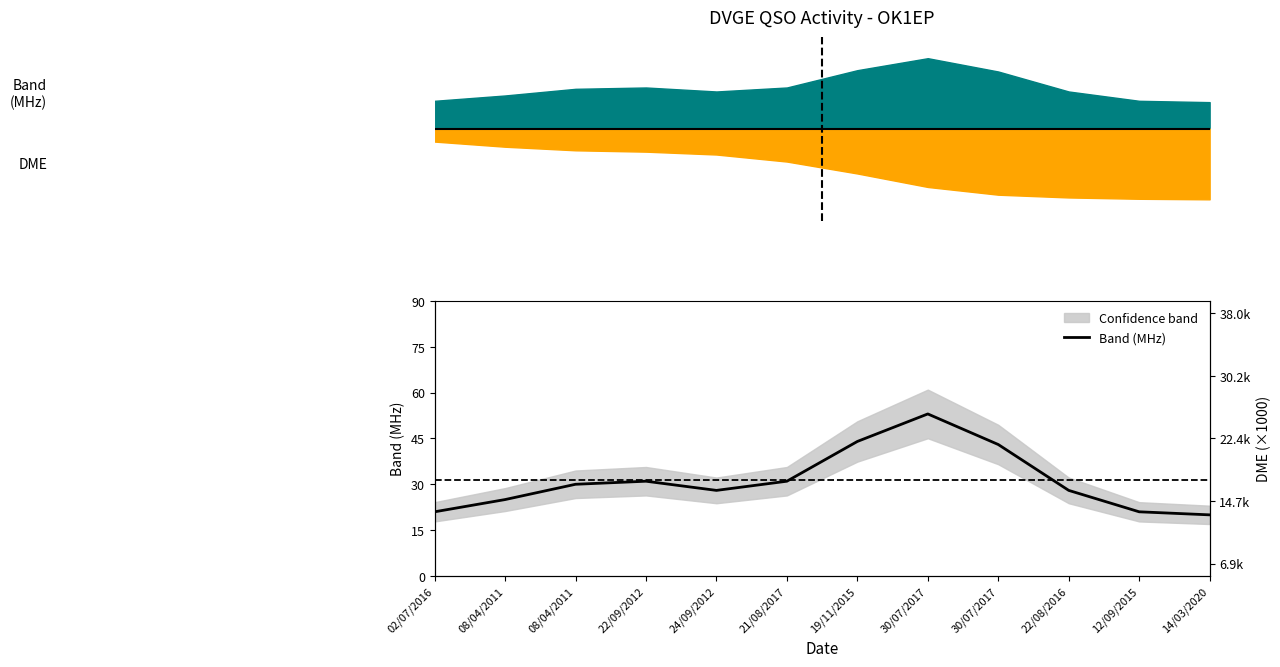

True or false: the data shows 63 at 30/07/2017.

False